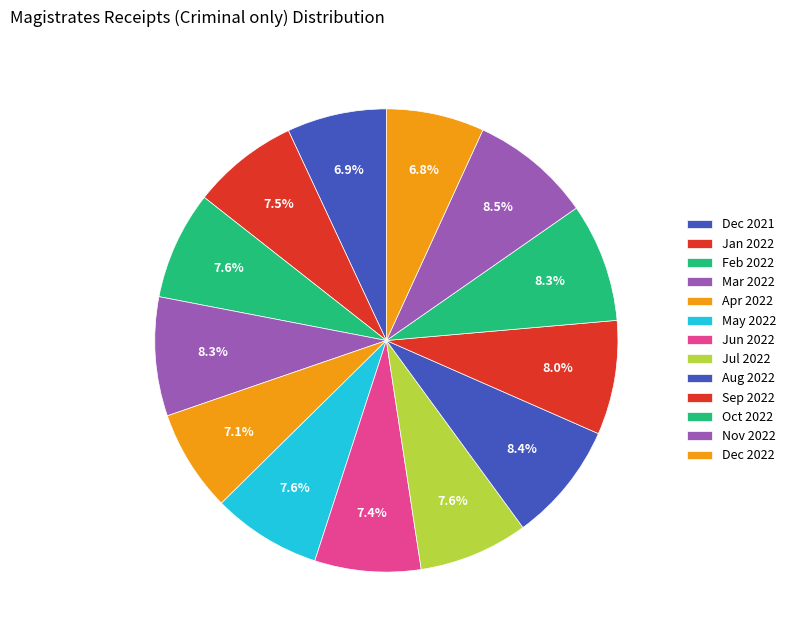

What is the total percentage of Dec 2022 and May 2022?

14.5%